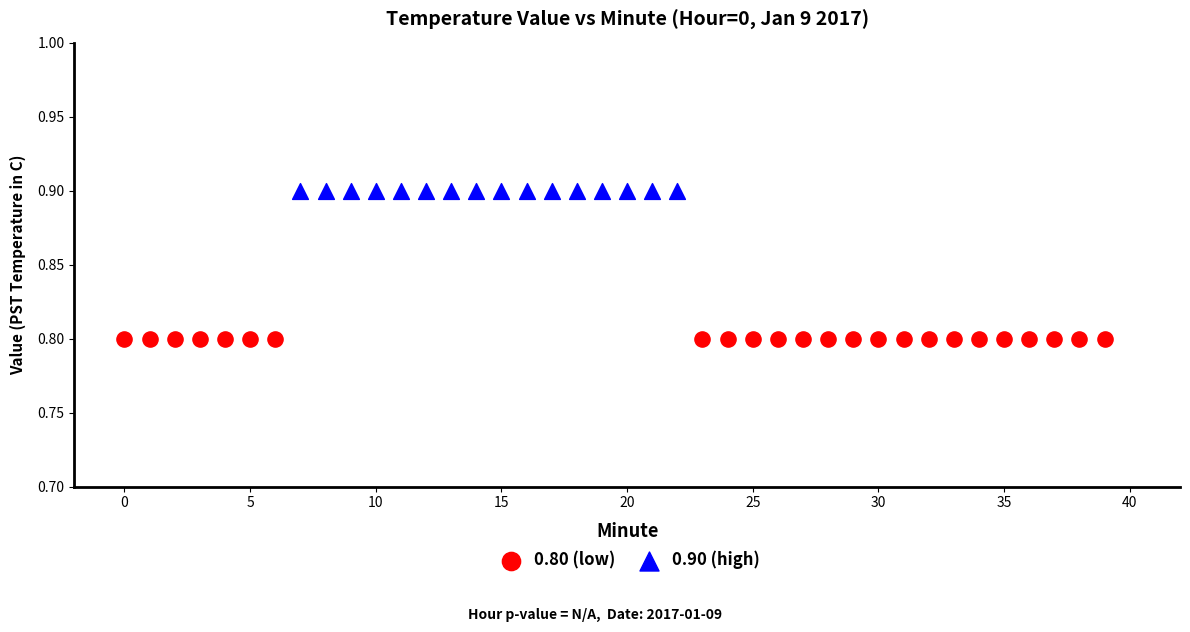

Which series contains the lowest Y value?

0.80 (low)